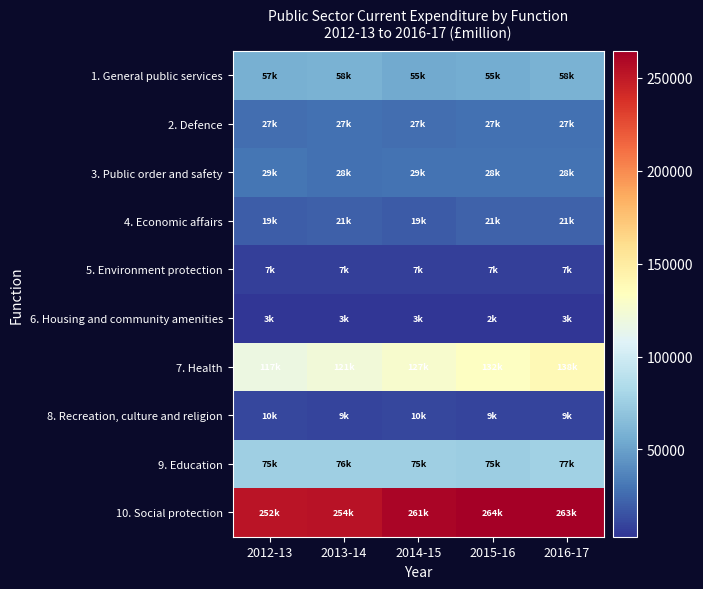

Reading right to left, list all the values displayed in this chart.

1. General public services: 2016-17=58375	2015-16=55760	2014-15=55021	2013-14=58612	2012-13=57500
2. Defence: 2016-17=27800	2015-16=27796	2014-15=27460	2013-14=27571	2012-13=27102
3. Public order and safety: 2016-17=28993	2015-16=28928	2014-15=29235	2013-14=28345	2012-13=29896
4. Economic affairs: 2016-17=21943	2015-16=21750	2014-15=19131	2013-14=21072	2012-13=19780
5. Environment protection: 2016-17=7405	2015-16=7959	2014-15=7813	2013-14=7608	2012-13=7376
6. Housing and community amenities: 2016-17=3096	2015-16=2977	2014-15=3077	2013-14=3150	2012-13=3221
7. Health: 2016-17=138816	2015-16=132663	2014-15=127651	2013-14=121968	2012-13=117944
8. Recreation, culture and religion: 2016-17=9287	2015-16=9226	2014-15=10427	2013-14=9573	2012-13=10666
9. Education: 2016-17=77104	2015-16=75468	2014-15=75604	2013-14=76040	2012-13=75773
10. Social protection: 2016-17=263882	2015-16=264663	2014-15=261016	2013-14=254363	2012-13=252999